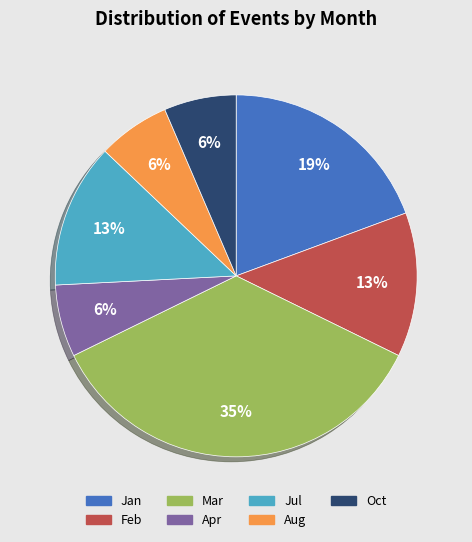

To the nearest percent, what portion does Apr represent?

6%